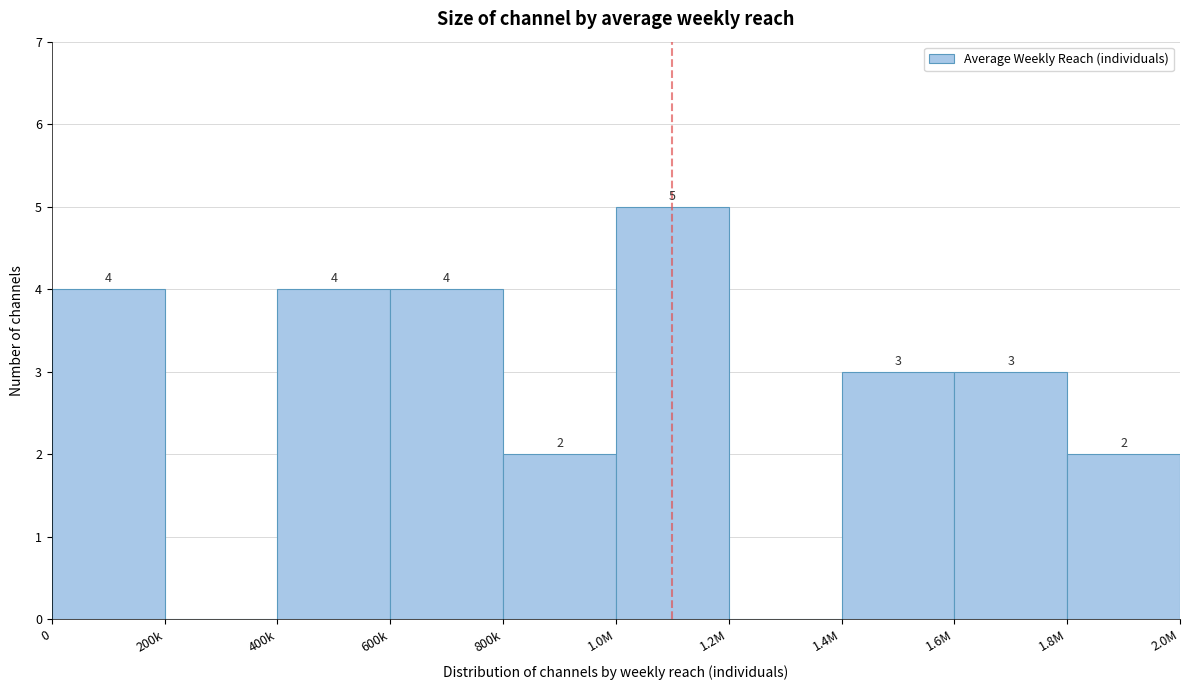

Reading left to right, list all the values displayed in this chart.

0=4	200k=0	400k=4	600k=4	800k=2	1.0M=5	1.2M=0	1.4M=3	1.6M=3	1.8M=2